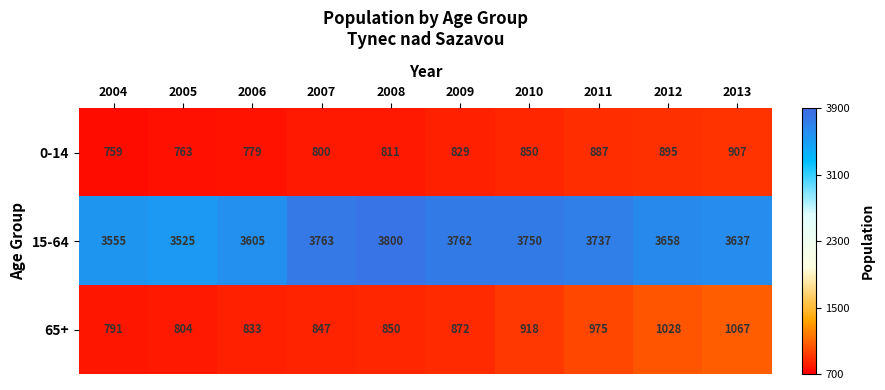

Reading left to right, extract all data points from this chart.

0-14: 2004=759	2005=763	2006=779	2007=800	2008=811	2009=829	2010=850	2011=887	2012=895	2013=907
15-64: 2004=3555	2005=3525	2006=3605	2007=3763	2008=3800	2009=3762	2010=3750	2011=3737	2012=3658	2013=3637
65+: 2004=791	2005=804	2006=833	2007=847	2008=850	2009=872	2010=918	2011=975	2012=1028	2013=1067